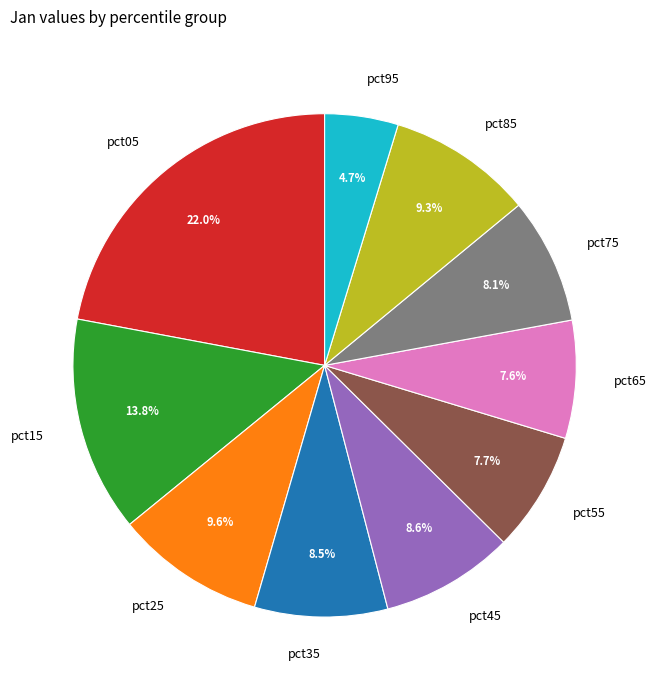

Is there a majority slice in this chart?

No